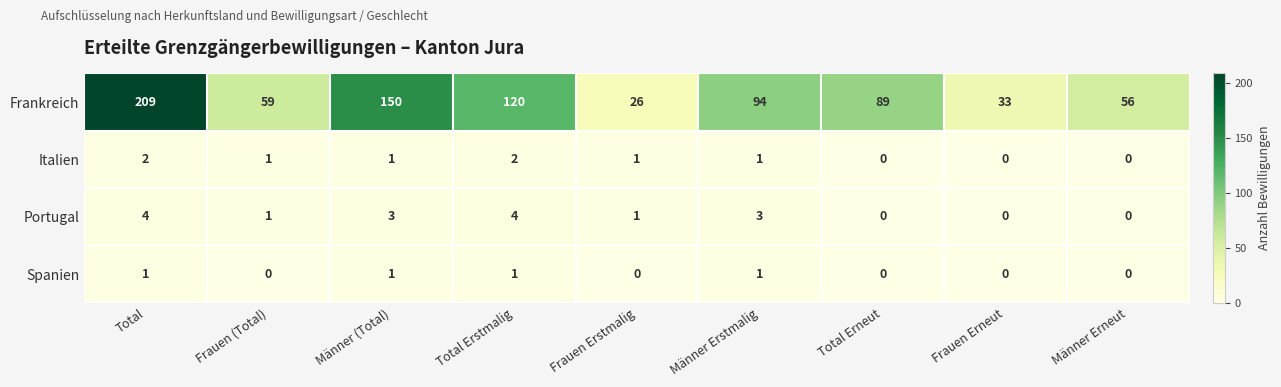

The Frankreich series shows 89 at Total Erneut. True or false?

True